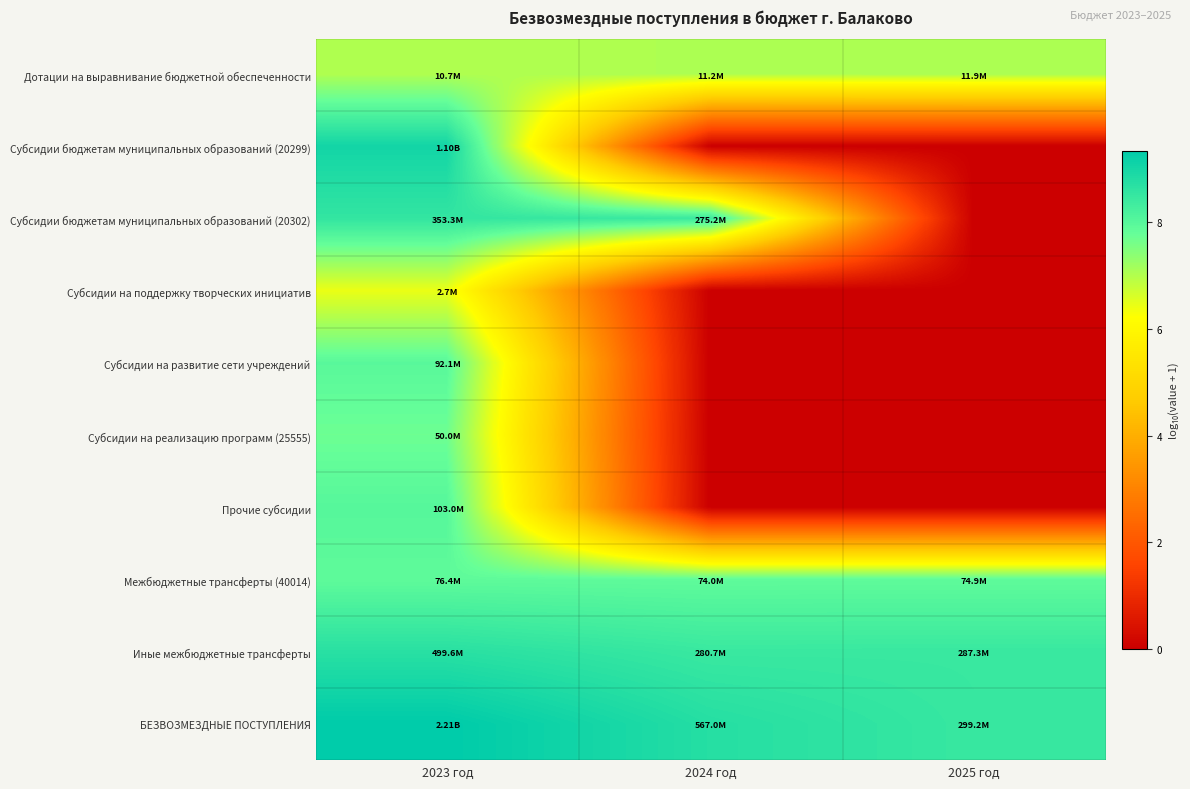

Which label corresponds to the smallest value in the chart?

2024 год